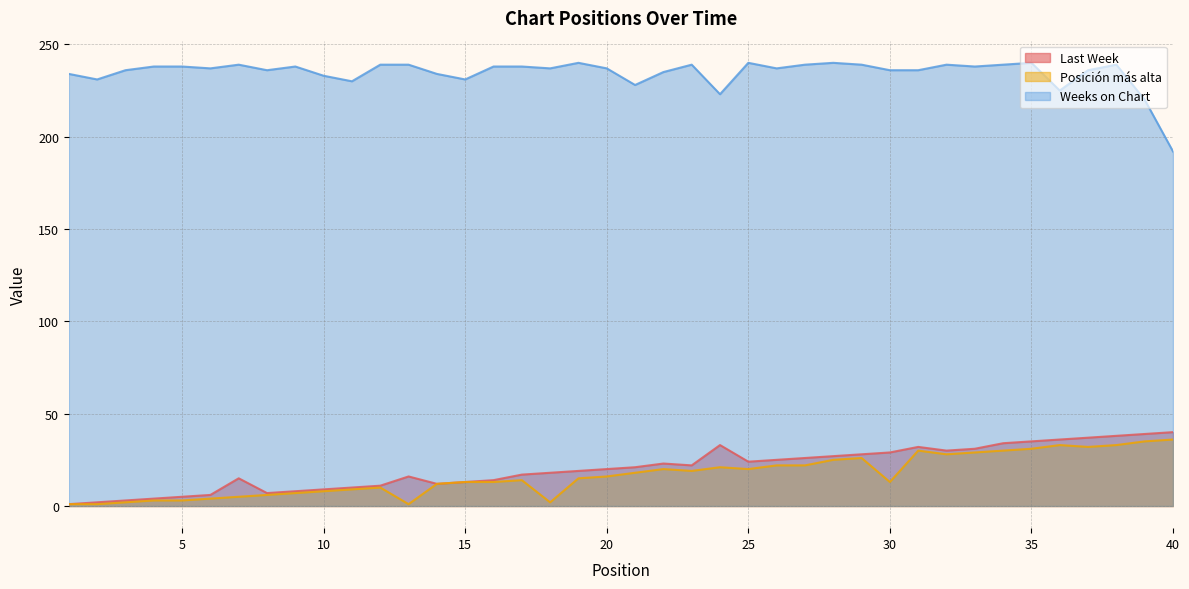

At which category is the sum across all series the highest?

38